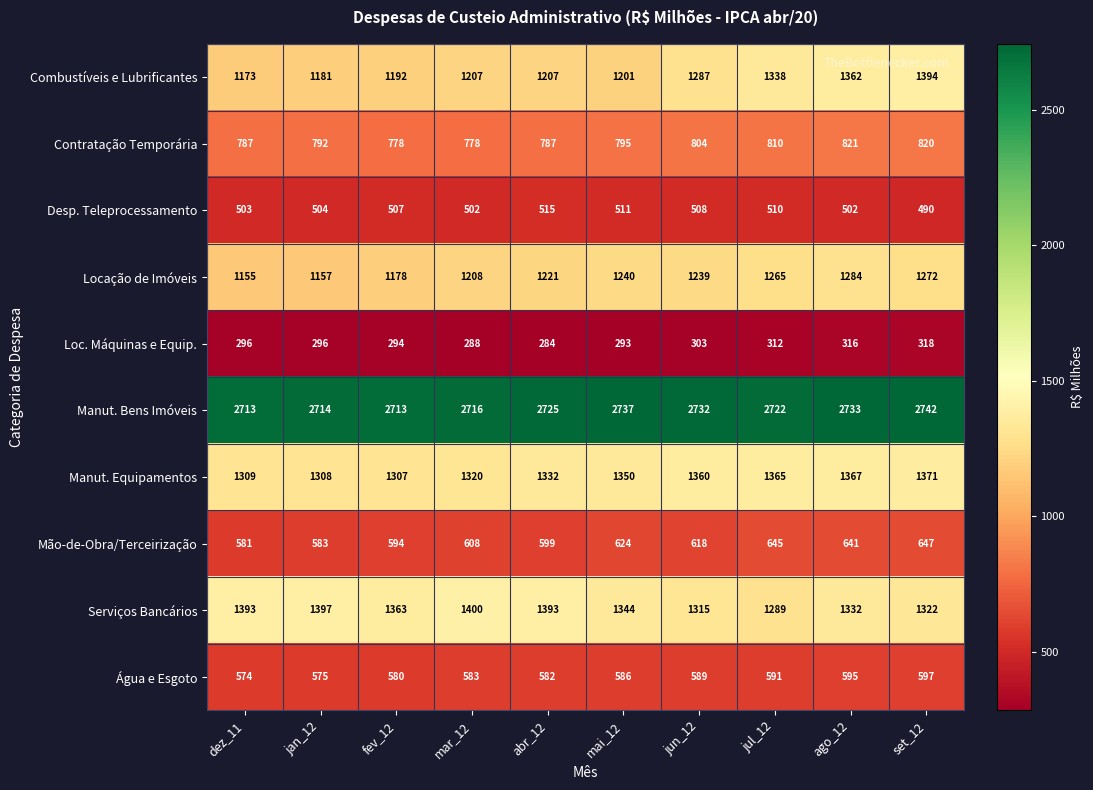

At which category does the chart reach its peak across all series?

set_12